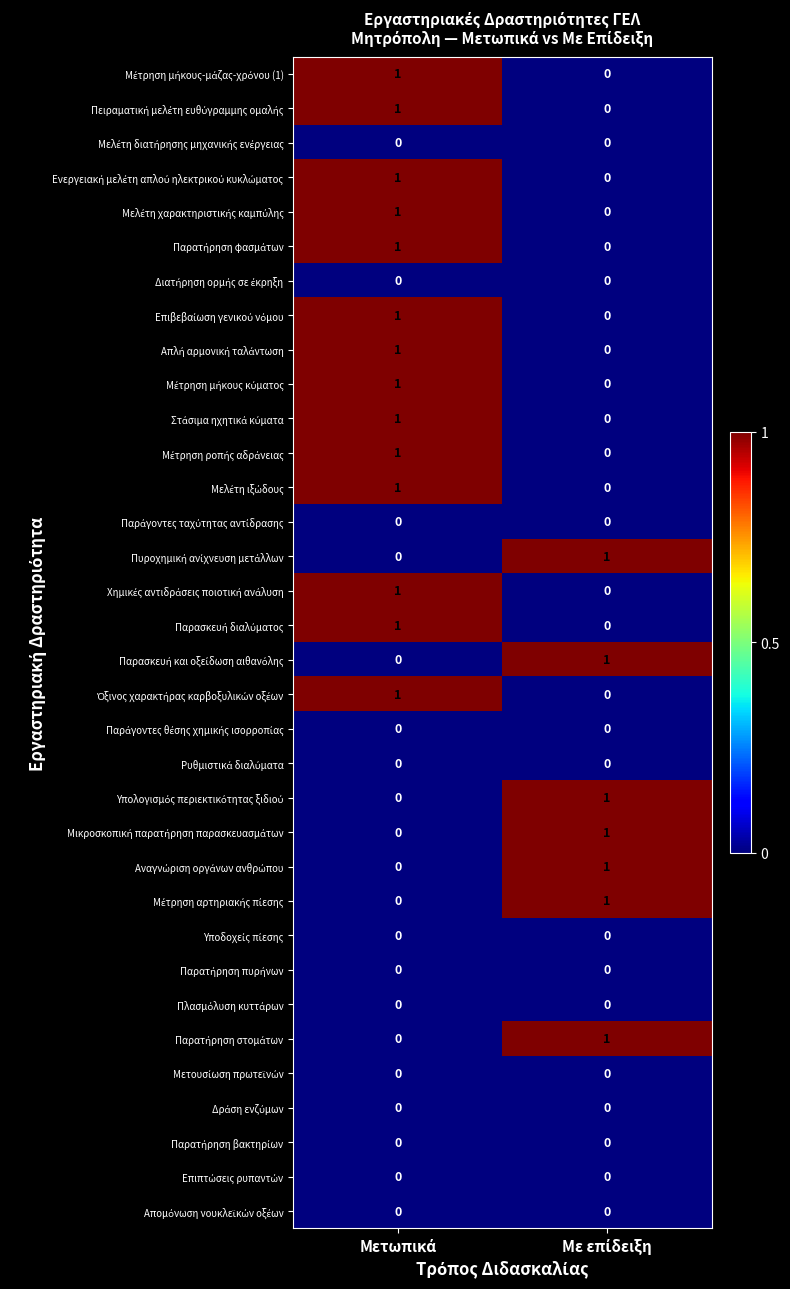

What is the maximum value shown in the chart?

1